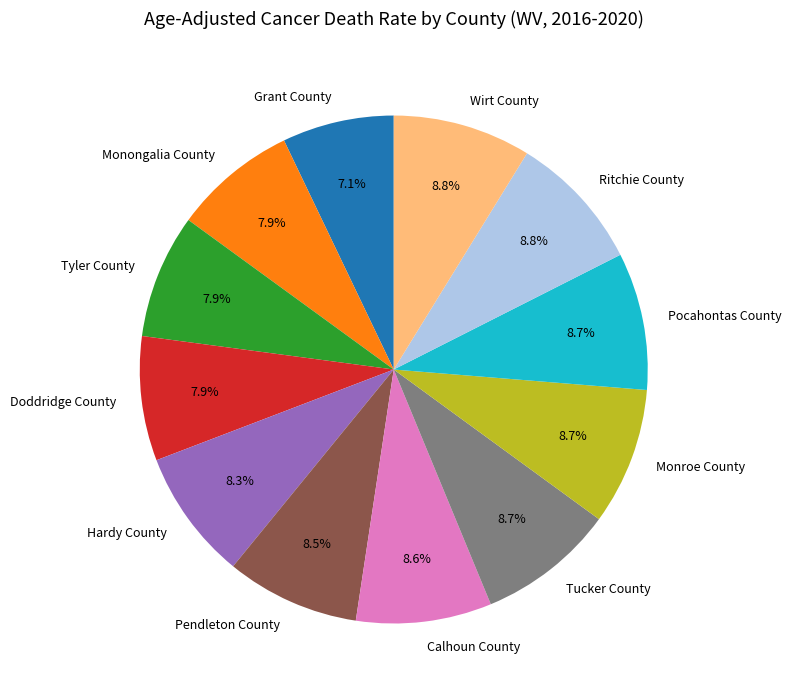

Count the number of slices in the pie.

12